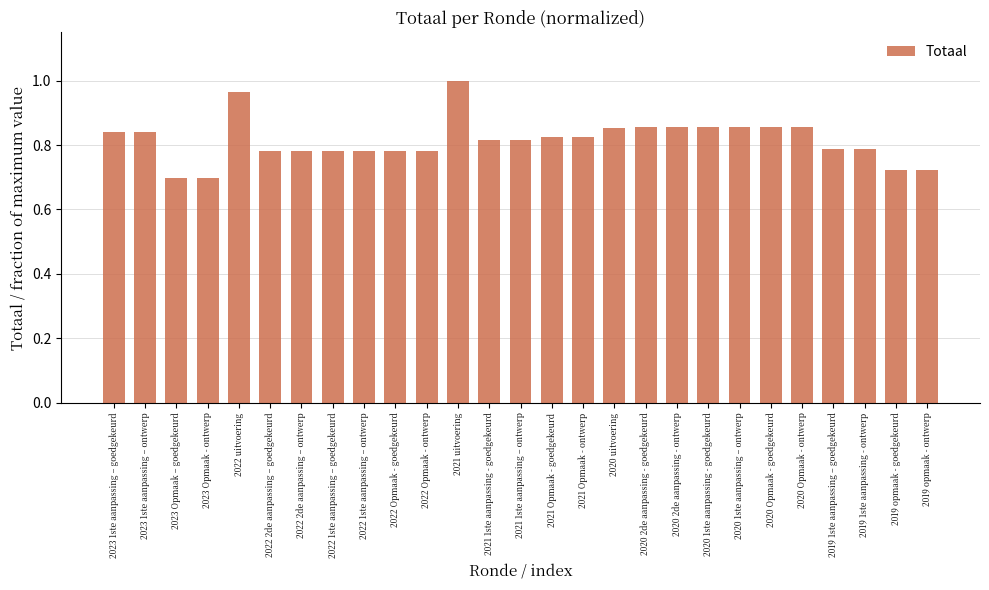

What is the label of the 16th bar from the left?

2021 Opmaak - ontwerp